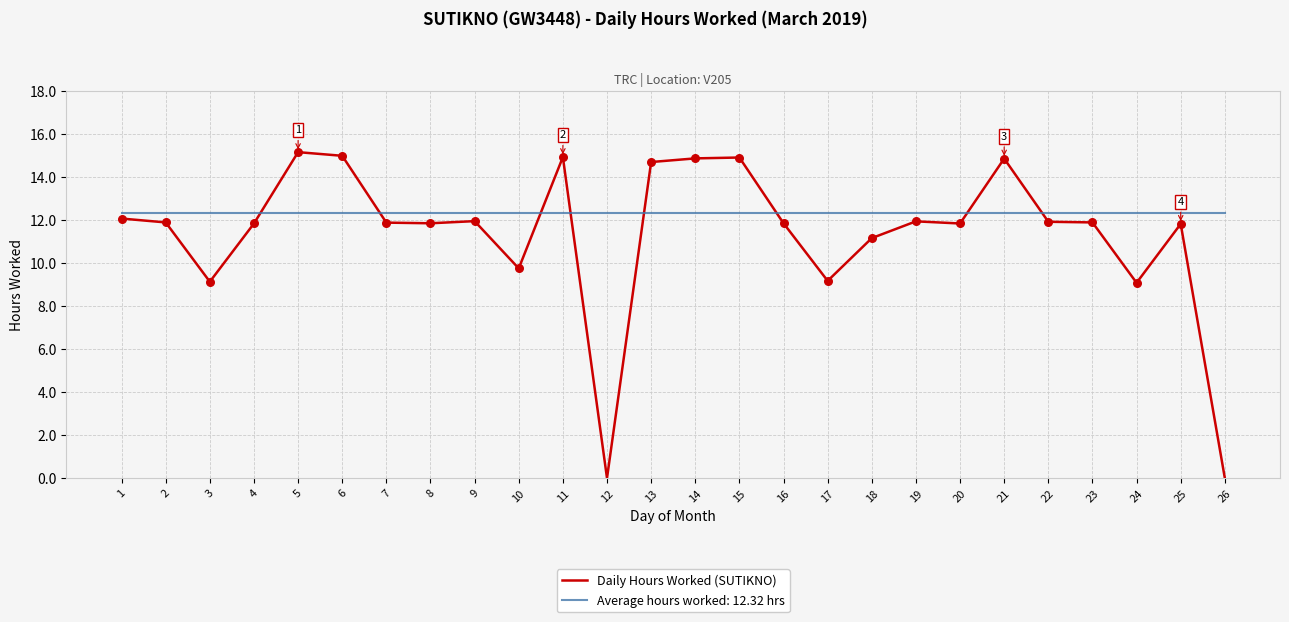

Between 10 and 23, which series saw the biggest shift?

Daily Hours Worked (SUTIKNO)